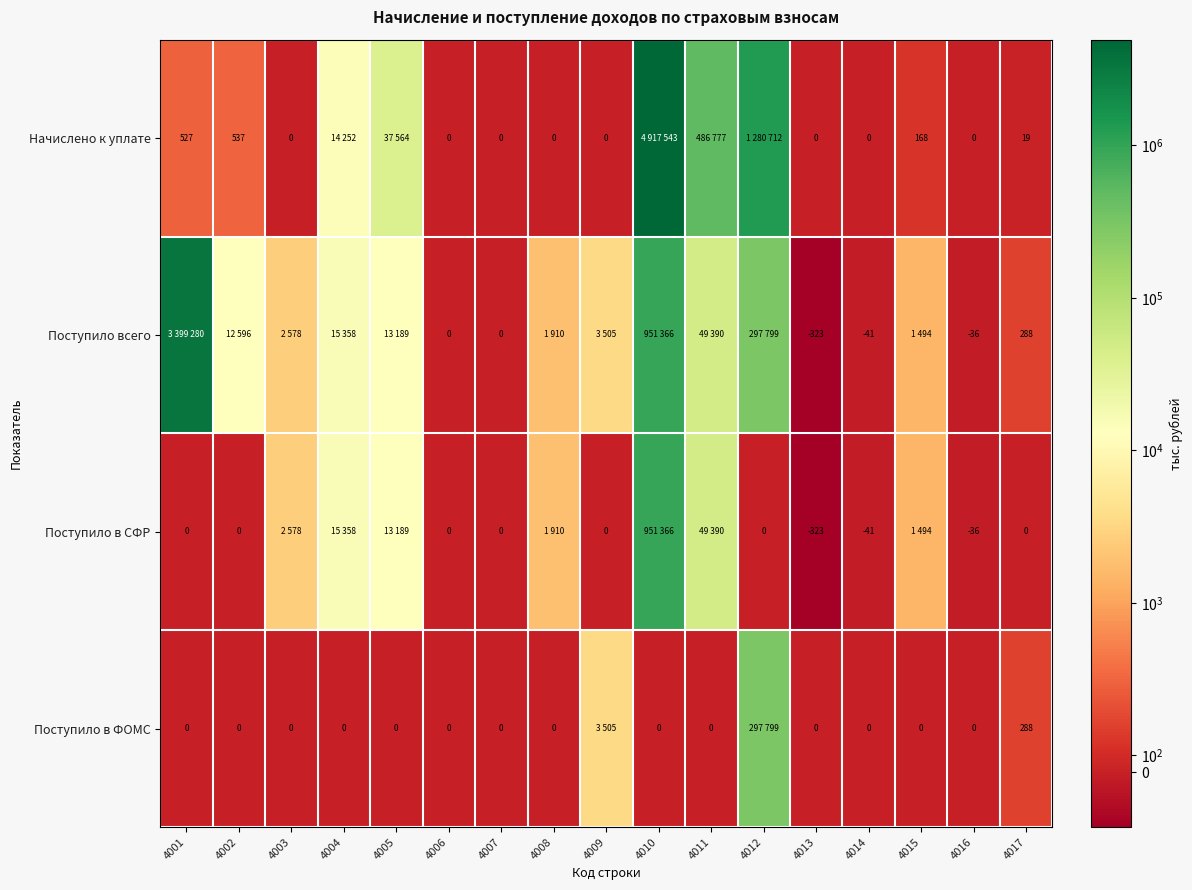

What is the spread (max minus min) of values at 4005?

37564